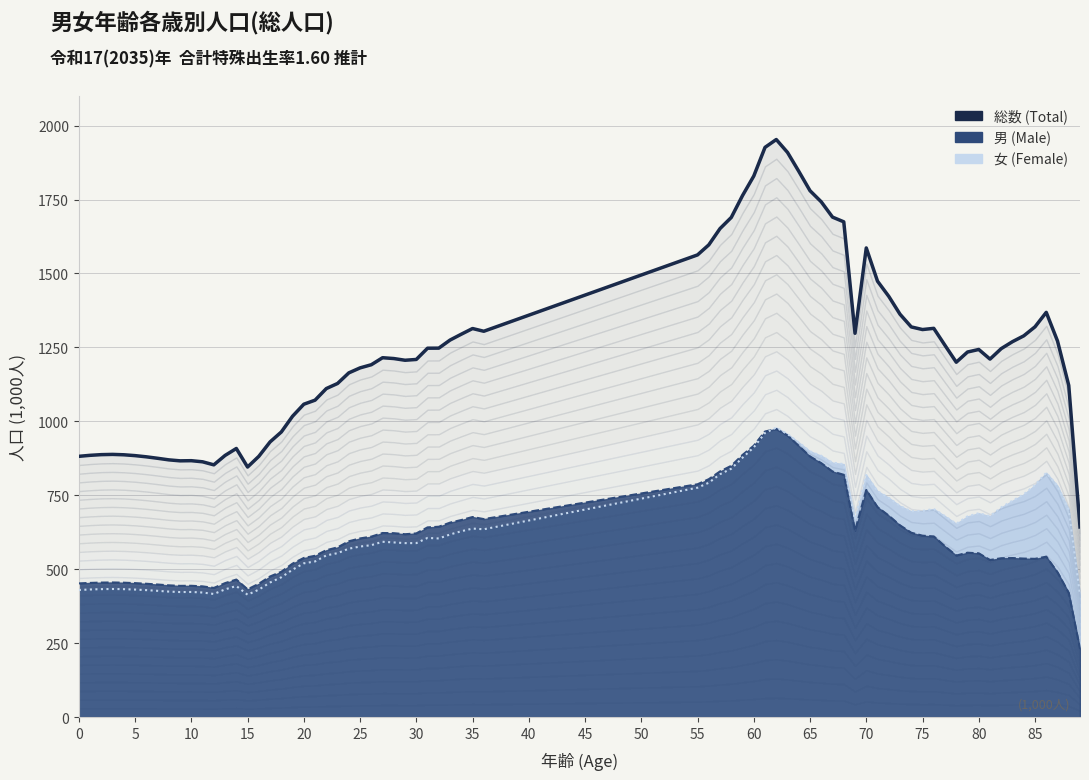

How many lines are shown in the chart?

3